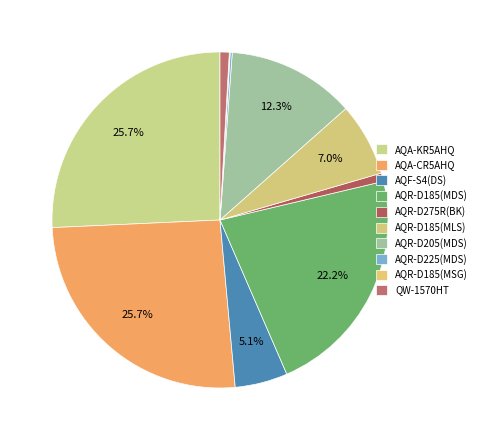

Count the number of slices in the pie.

10